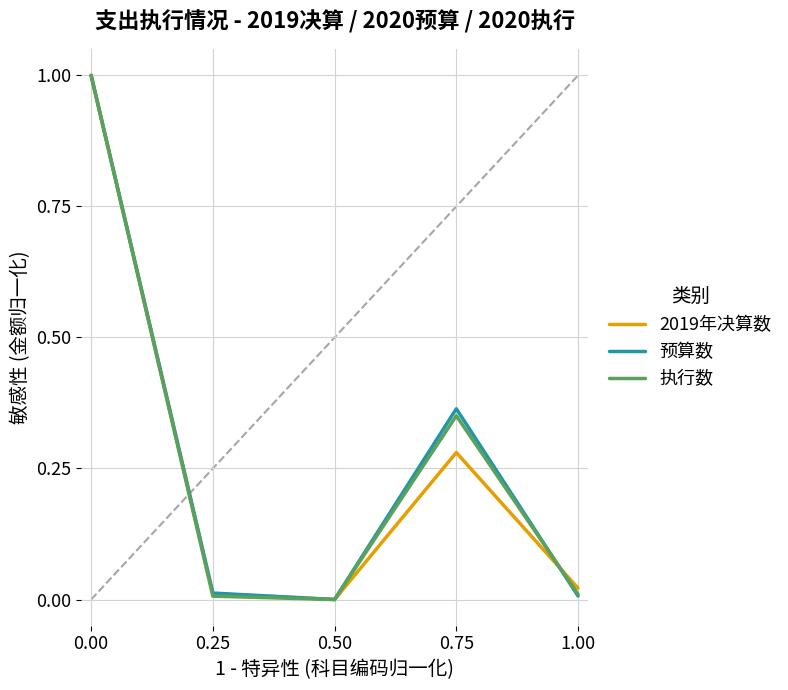

Between 0.00 and 1.00, which series saw the biggest shift?

预算数